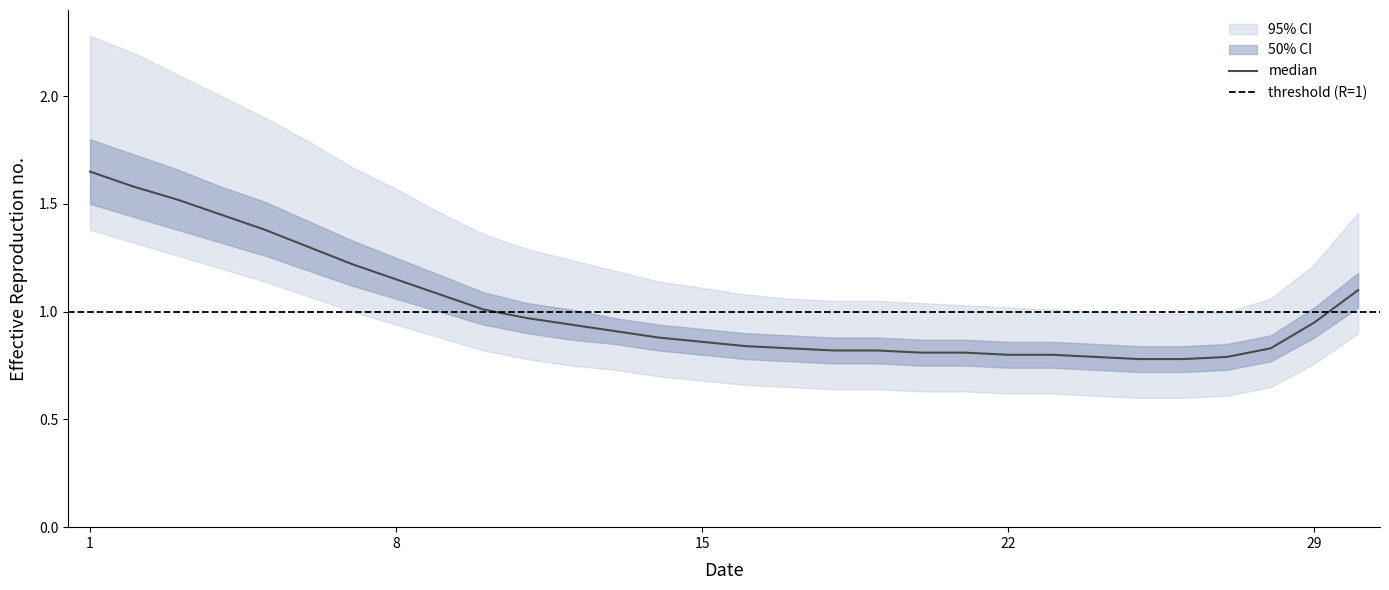

Reading left to right, extract all data points from this chart.

median: 1=1.6	2=1.6	3=1.5	4=1.4	5=1.4	6=1.3	7=1.2	8=1.1	9=1.1	10=1.0	11=1.0	12=0.9	13=0.9	14=0.9	15=0.9	16=0.8	17=0.8	18=0.8	19=0.8	20=0.8	21=0.8	22=0.8	23=0.8	24=0.8	25=0.8	26=0.8	27=0.8	28=0.8	29=0.9	30=1.1
ci50_lower: 1=1.5	2=1.4	3=1.4	4=1.3	5=1.3	6=1.2	7=1.1	8=1.1	9=1.0	10=0.9	11=0.9	12=0.9	13=0.8	14=0.8	15=0.8	16=0.8	17=0.8	18=0.8	19=0.8	20=0.8	21=0.8	22=0.7	23=0.7	24=0.7	25=0.7	26=0.7	27=0.7	28=0.8	29=0.9	30=1.0
ci50_upper: 1=1.8	2=1.7	3=1.7	4=1.6	5=1.5	6=1.4	7=1.3	8=1.2	9=1.2	10=1.1	11=1.0	12=1.0	13=1.0	14=0.9	15=0.9	16=0.9	17=0.9	18=0.9	19=0.9	20=0.9	21=0.9	22=0.9	23=0.9	24=0.8	25=0.8	26=0.8	27=0.8	28=0.9	29=1.0	30=1.2
ci95_lower: 1=1.4	2=1.3	3=1.3	4=1.2	5=1.1	6=1.1	7=1.0	8=0.9	9=0.9	10=0.8	11=0.8	12=0.8	13=0.7	14=0.7	15=0.7	16=0.7	17=0.7	18=0.6	19=0.6	20=0.6	21=0.6	22=0.6	23=0.6	24=0.6	25=0.6	26=0.6	27=0.6	28=0.7	29=0.8	30=0.9
ci95_upper: 1=2.3	2=2.2	3=2.1	4=2.0	5=1.9	6=1.8	7=1.7	8=1.6	9=1.5	10=1.4	11=1.3	12=1.2	13=1.2	14=1.1	15=1.1	16=1.1	17=1.1	18=1.1	19=1.1	20=1.0	21=1.0	22=1.0	23=1.0	24=1.0	25=1.0	26=1.0	27=1.0	28=1.1	29=1.2	30=1.5